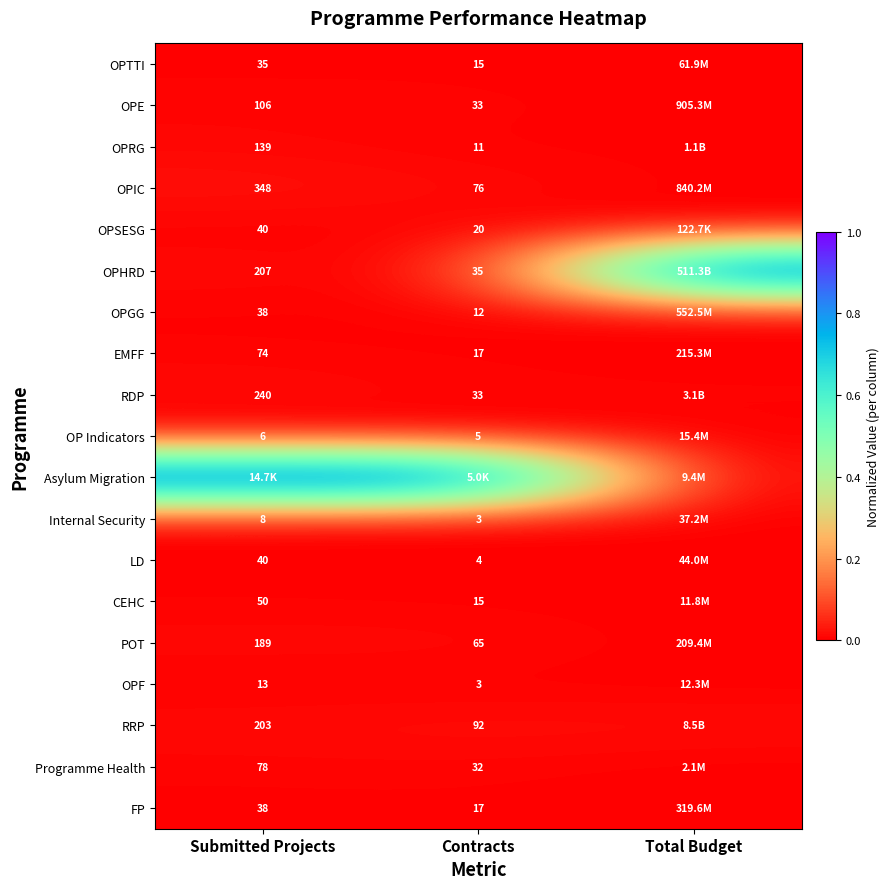

Count the number of data series in this chart.

19